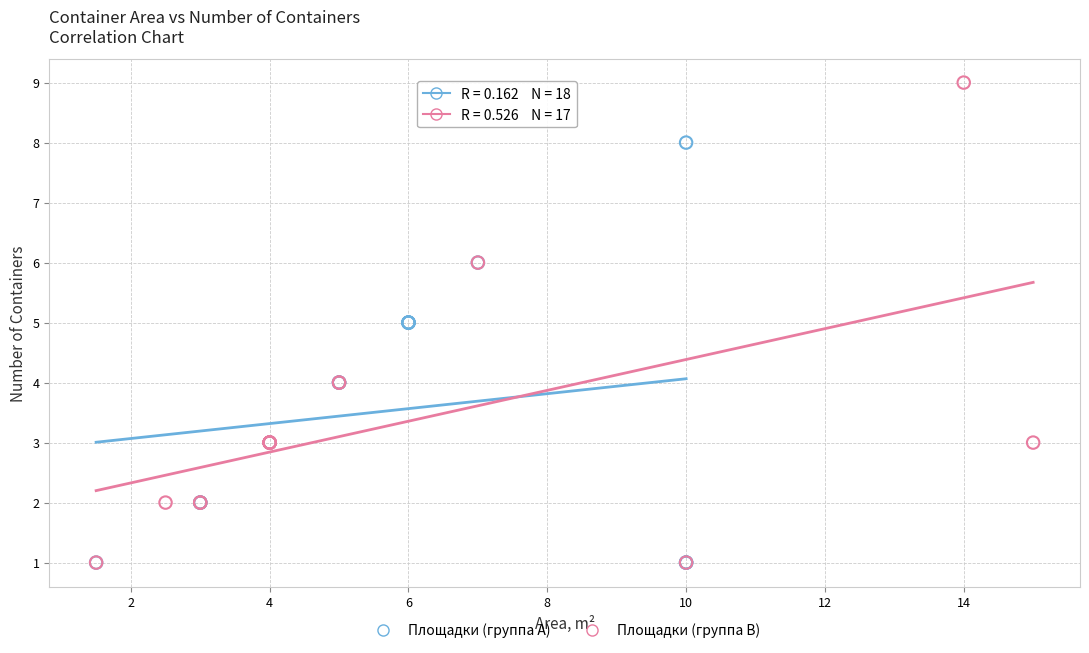

Which series reaches the maximum Y coordinate?

Площадки (группа B)